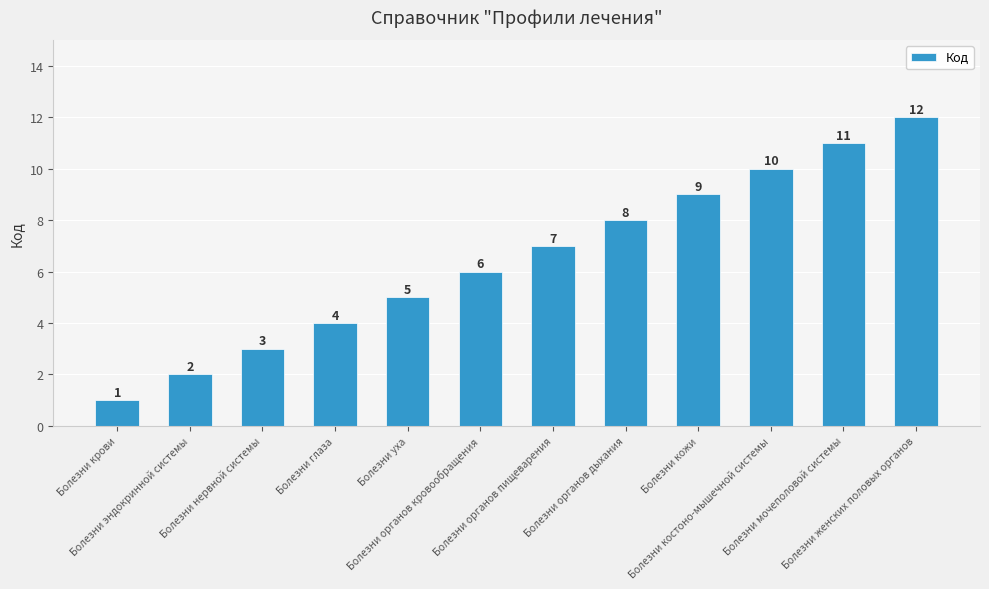

What is the label of the 4th bar from the left?

Болезни глаза